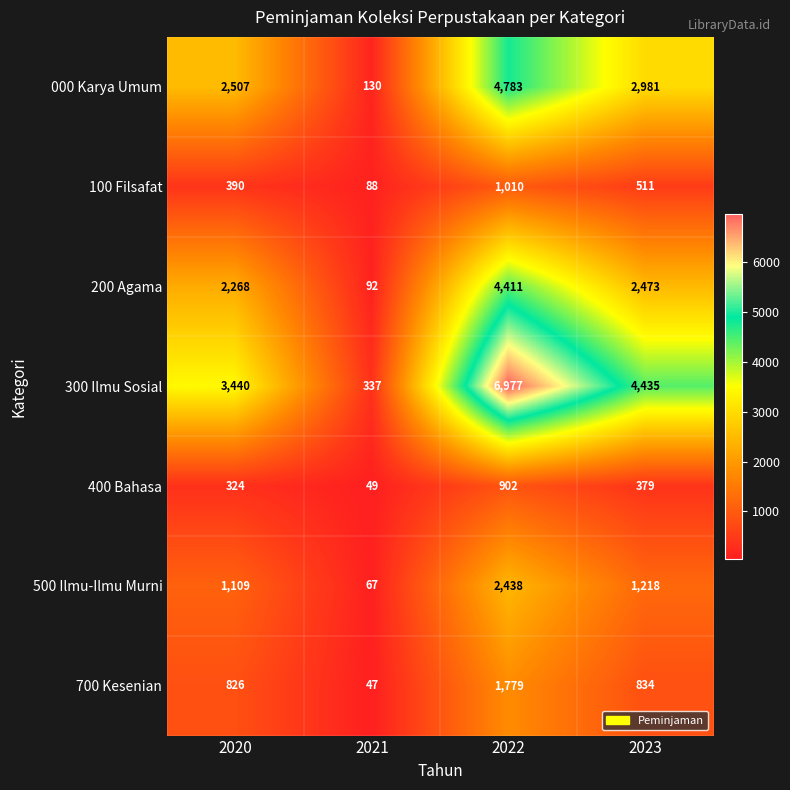

Count the number of data series in this chart.

7